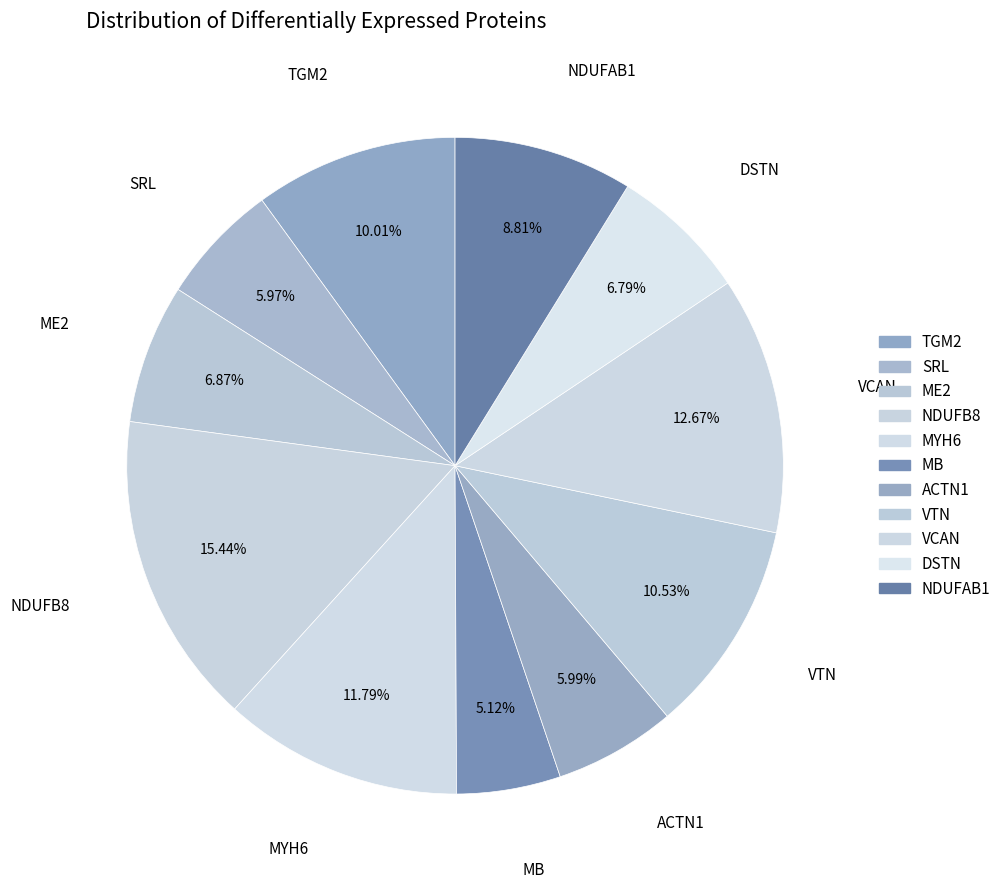

How many segments does this pie chart have?

11